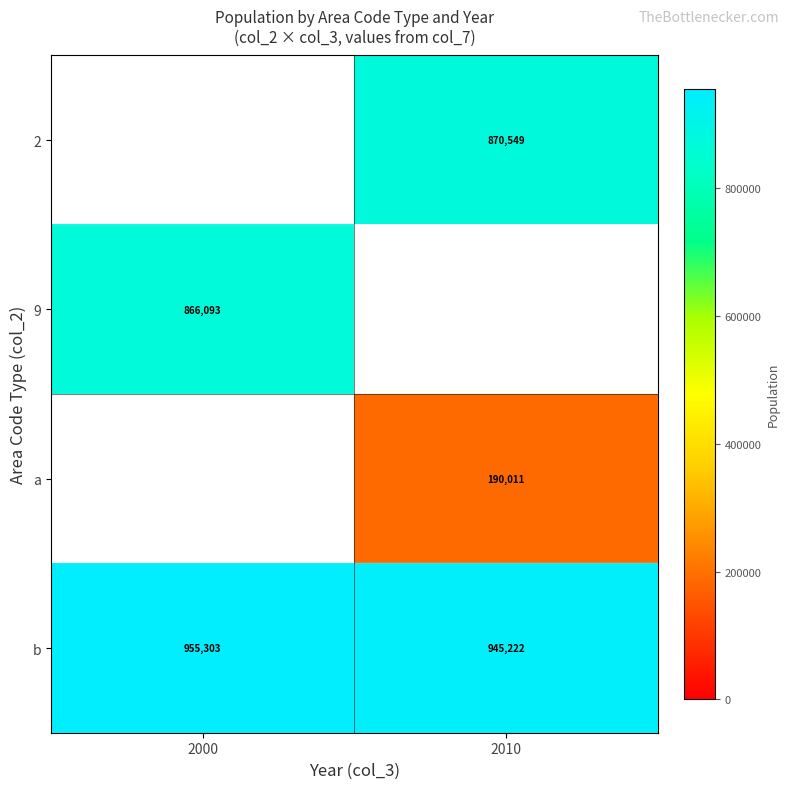

Which has a higher value, 2010 or 2000?

2000